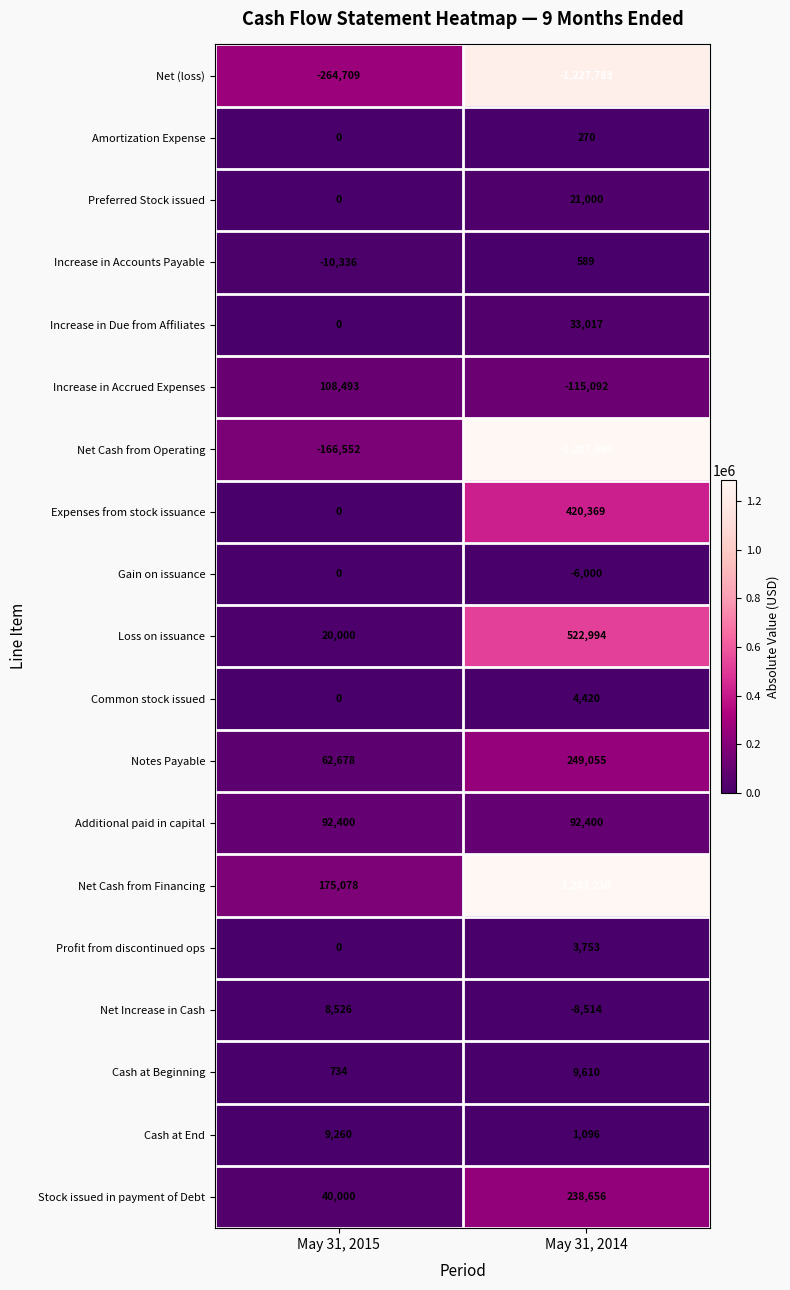

Count the number of data series in this chart.

19